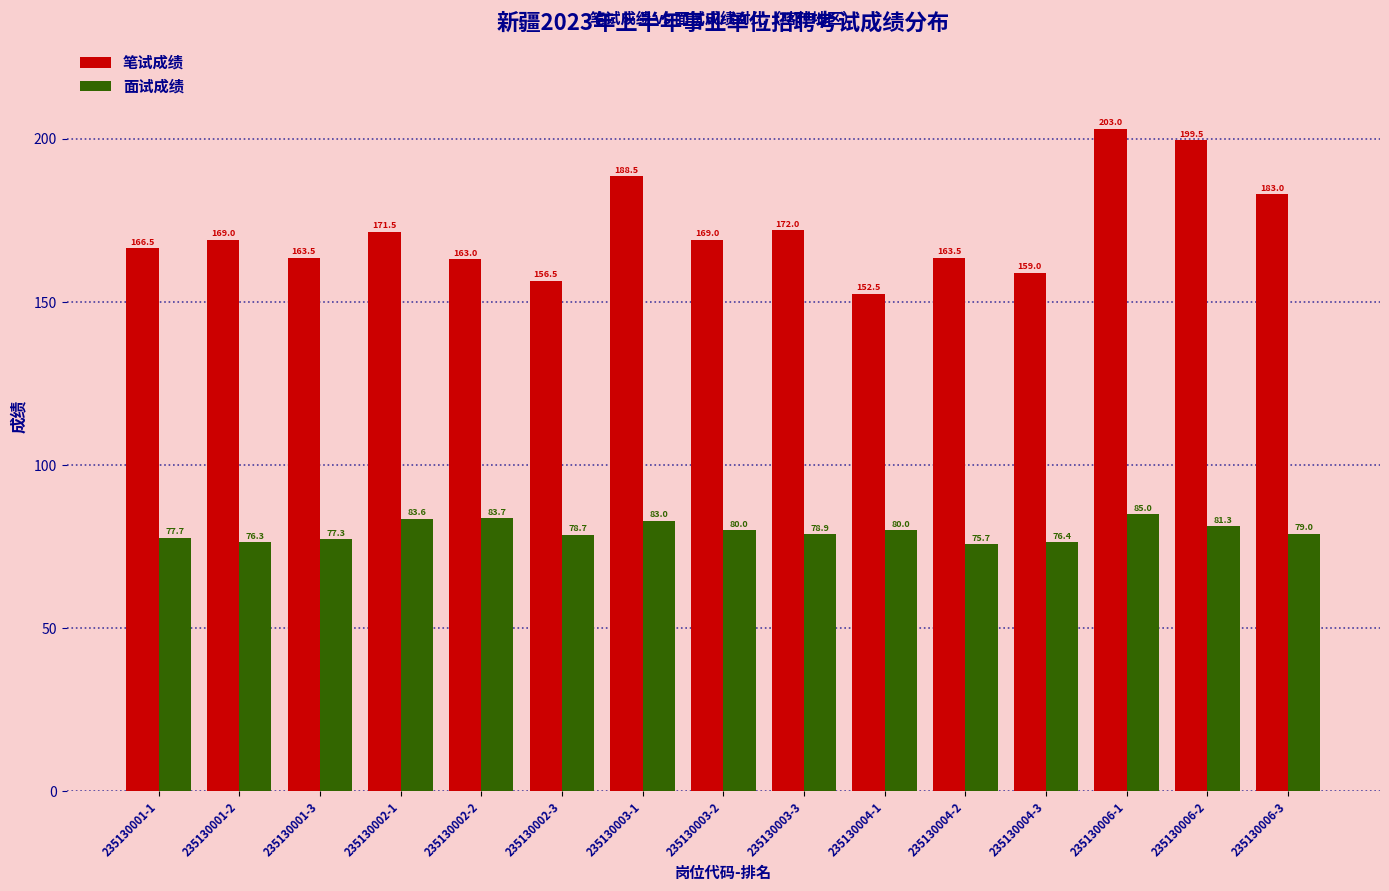

At 235130006-3, list the series in order from largest to smallest.

笔试成绩, 面试成绩